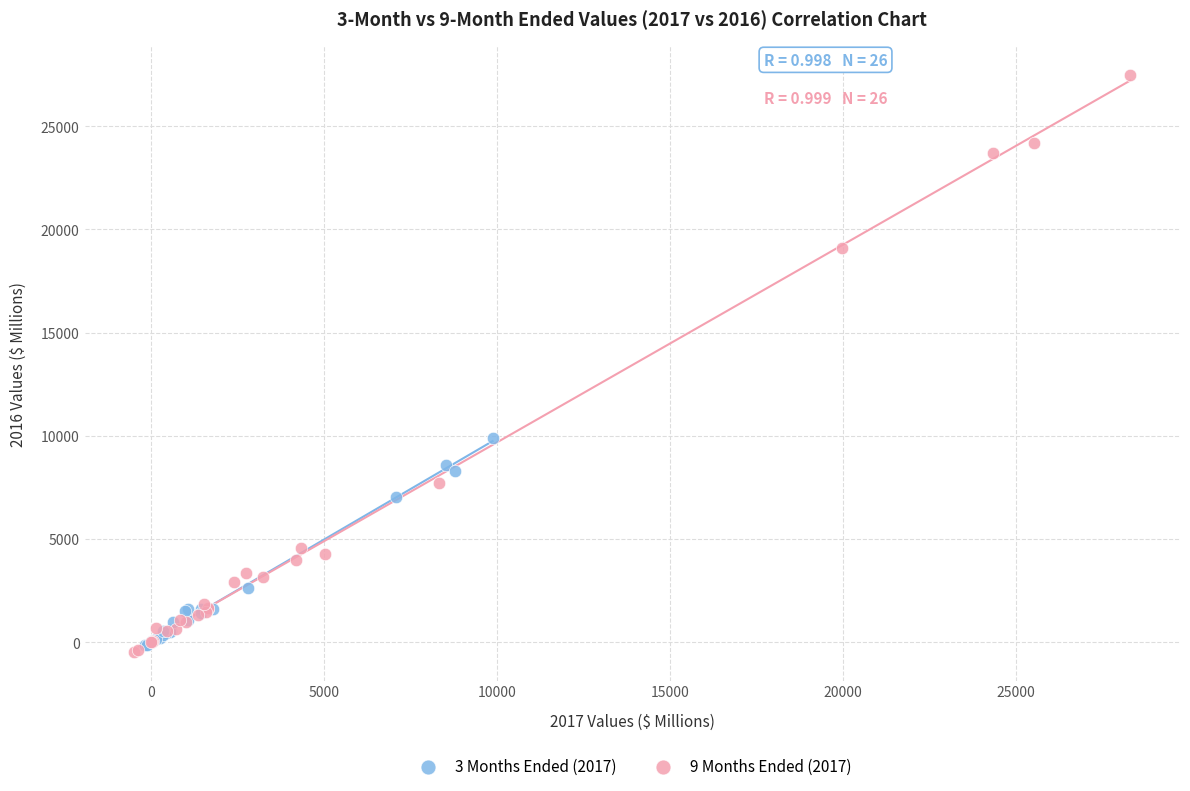

Which series has the largest Y range (max minus min)?

9 Months Ended (2017)